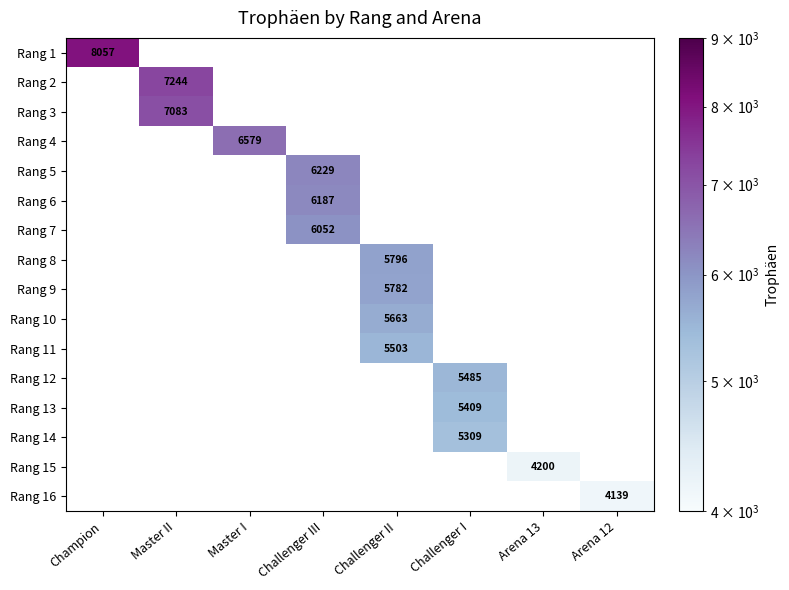

True or false: Rang 12 has a value of 8043 at Challenger I.

False